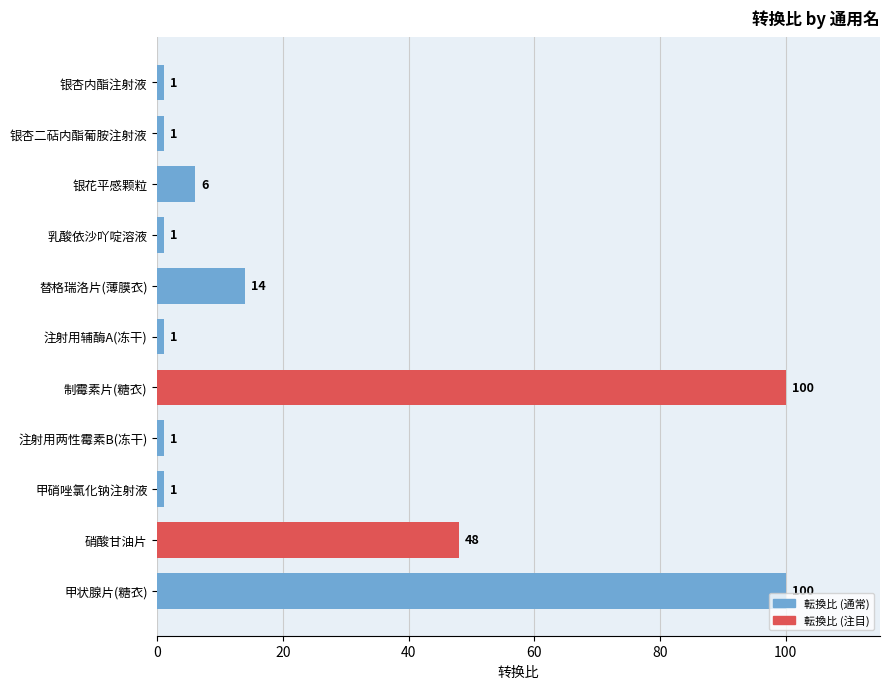

The value at 制霉素片(糖衣) is 100. True or false?

True